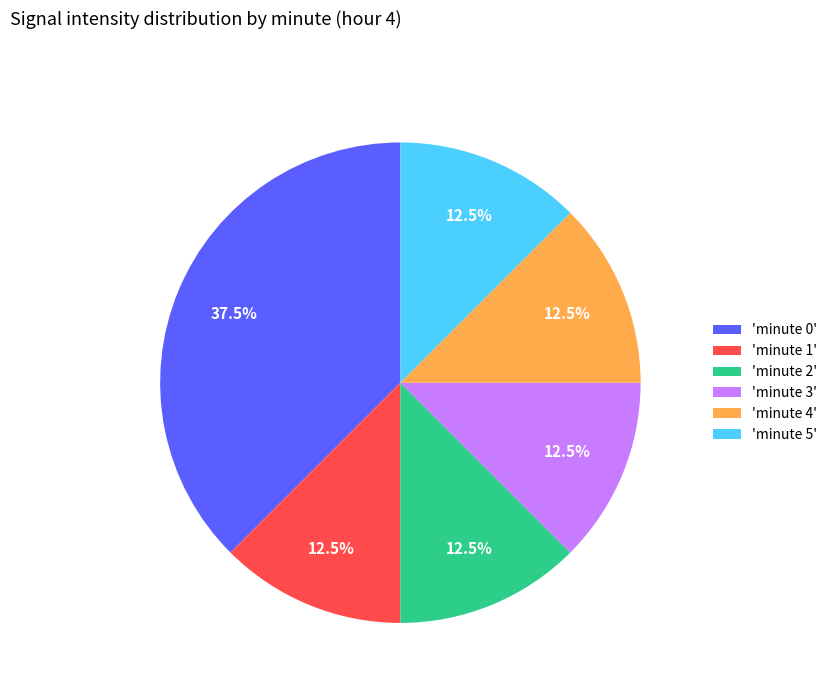

Does any single category account for the majority?

No